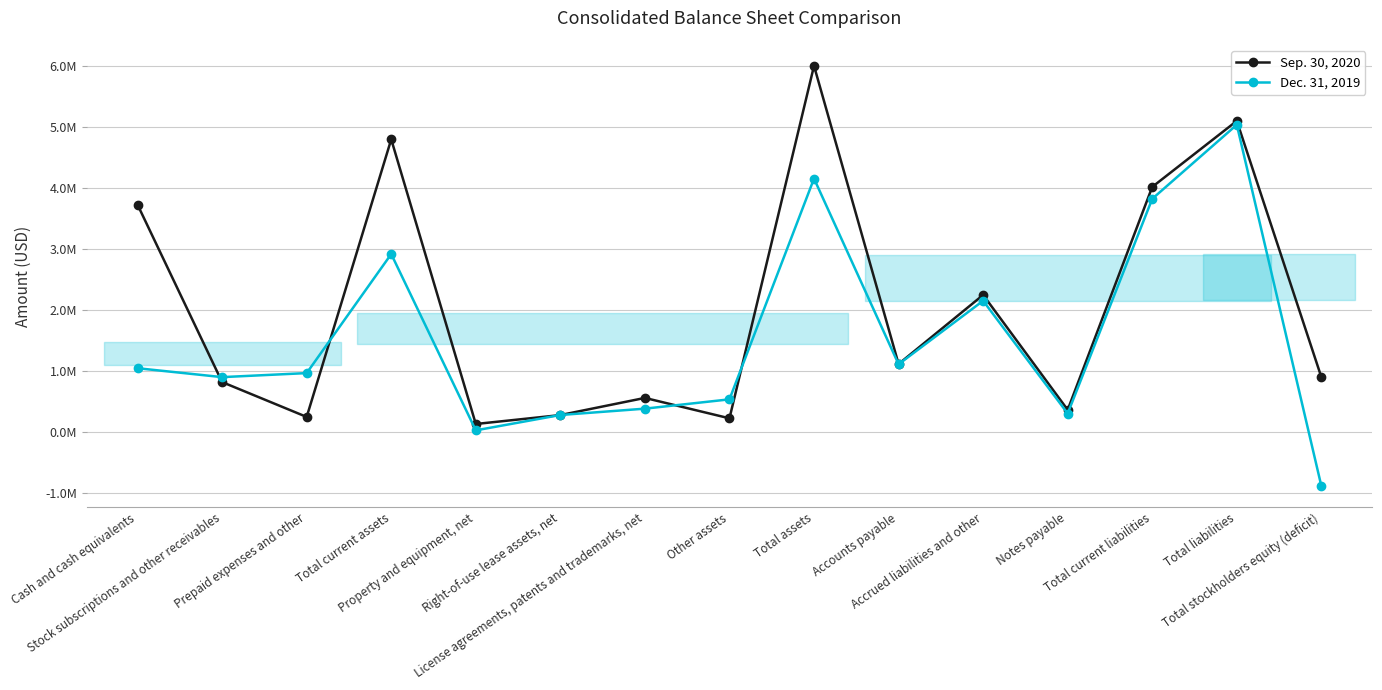

What is the minimum value shown in the chart?

-880989